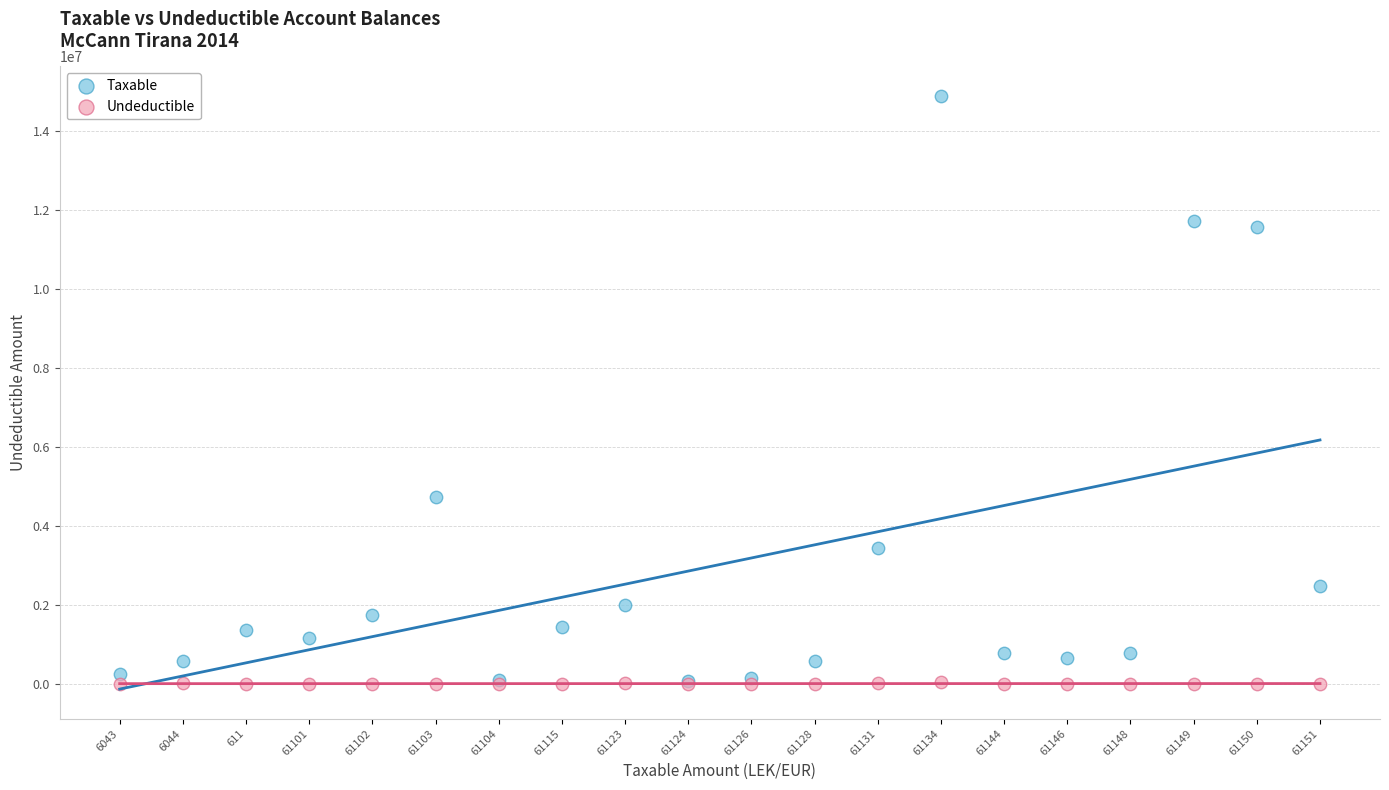

What are all the series names shown in the legend?

Taxable, Undeductible